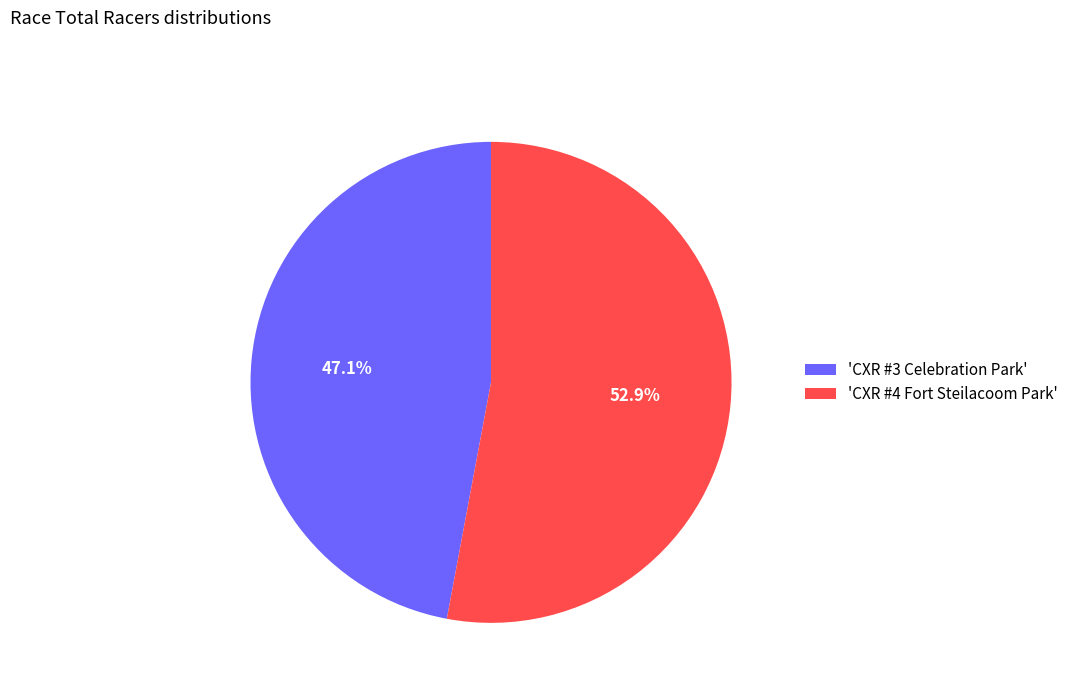

Which slice is the smallest?

'CXR #3 Celebration Park'